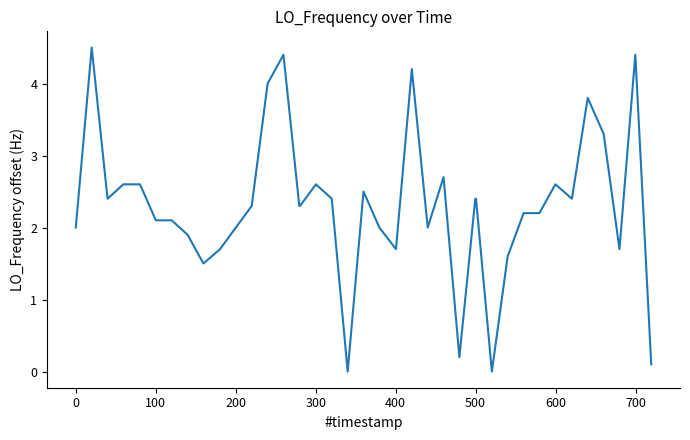

What is the greatest value displayed?

4.5